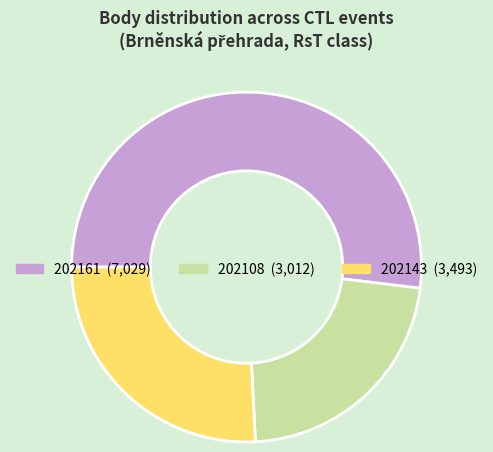

Which slice is the smallest?

202108